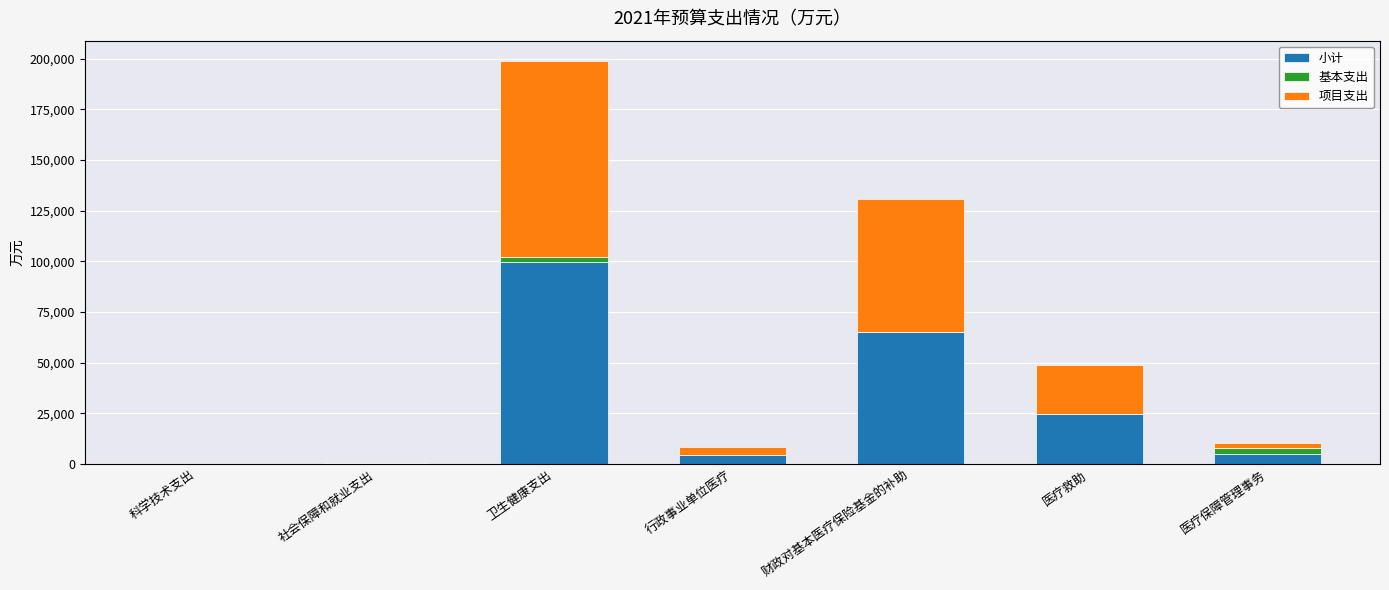

How many values in the 小计 series exceed 5216?

4